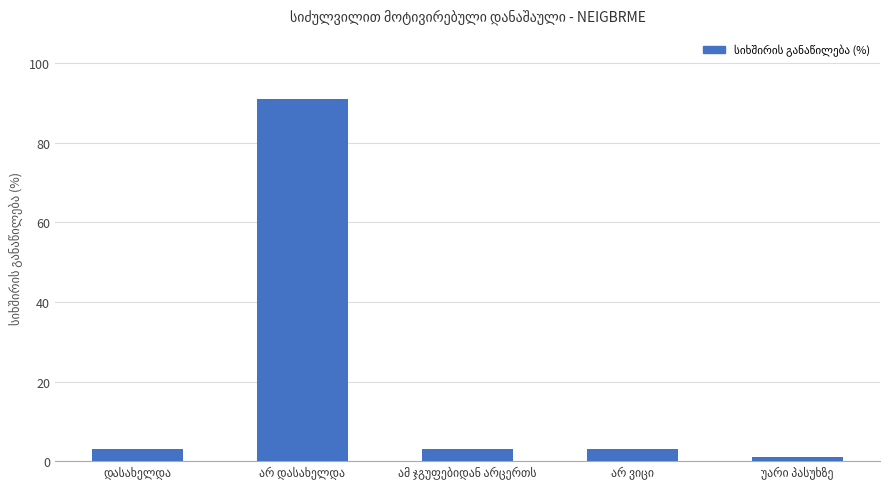

Count the number of categories in the chart.

5